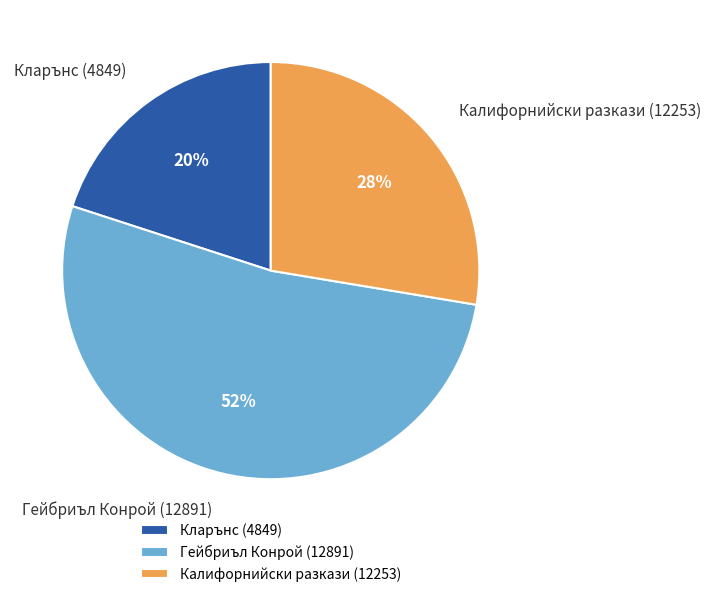

To the nearest percent, what is the difference between the Гейбриъл Конрой (12891) and Кларънс (4849) slice percentages?

32%